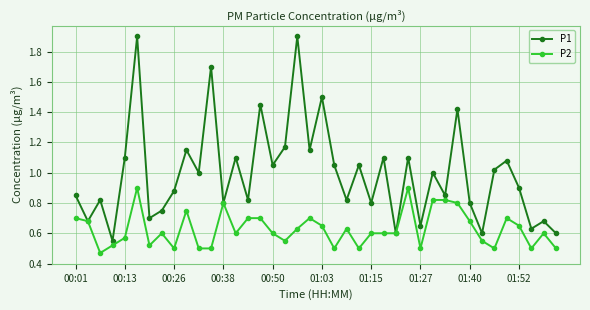

What is the highest value of the P1 series?

1.9